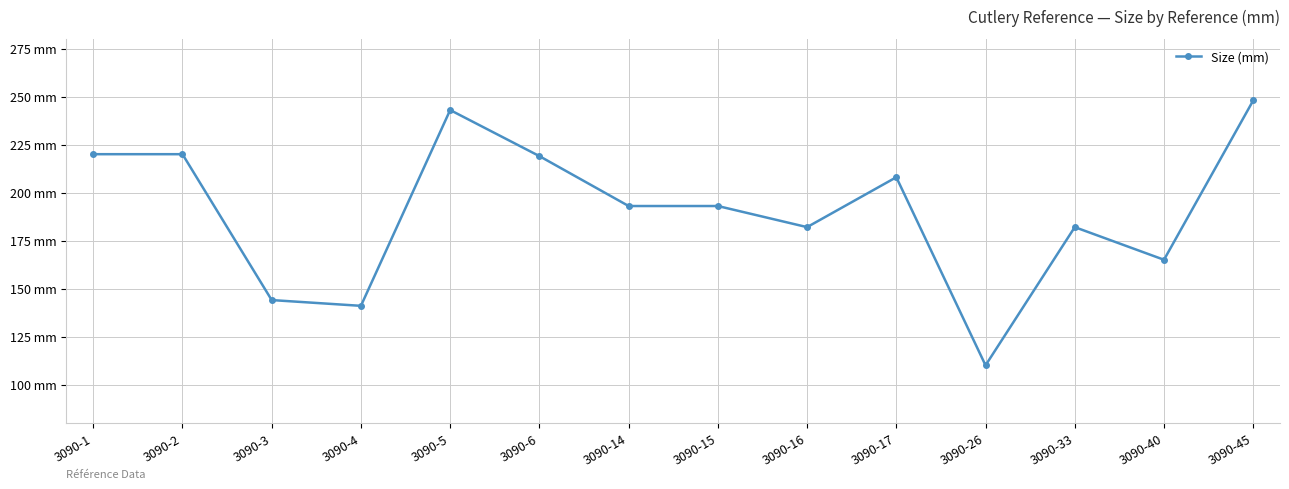

True or false: the data shows 158 at 3090-26.

False